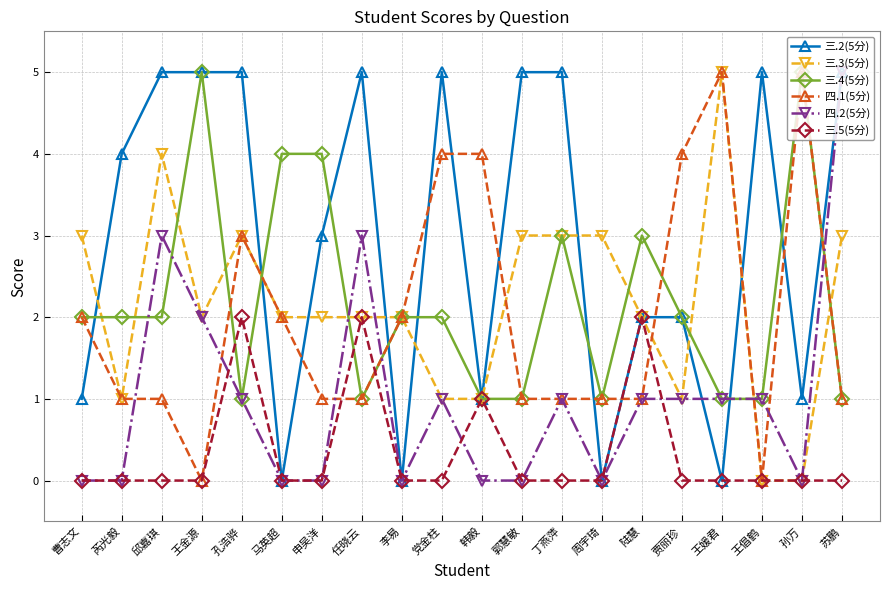

What is the spread (max minus min) of values at 孙万?

5